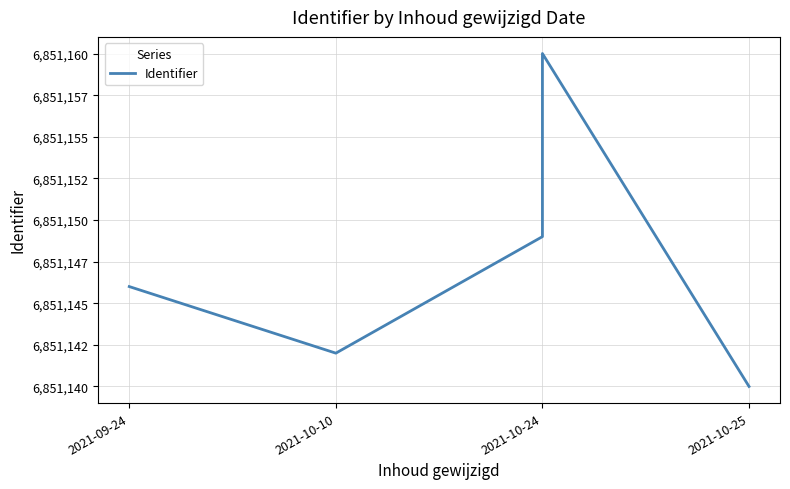

What is the greatest value displayed?

6851160